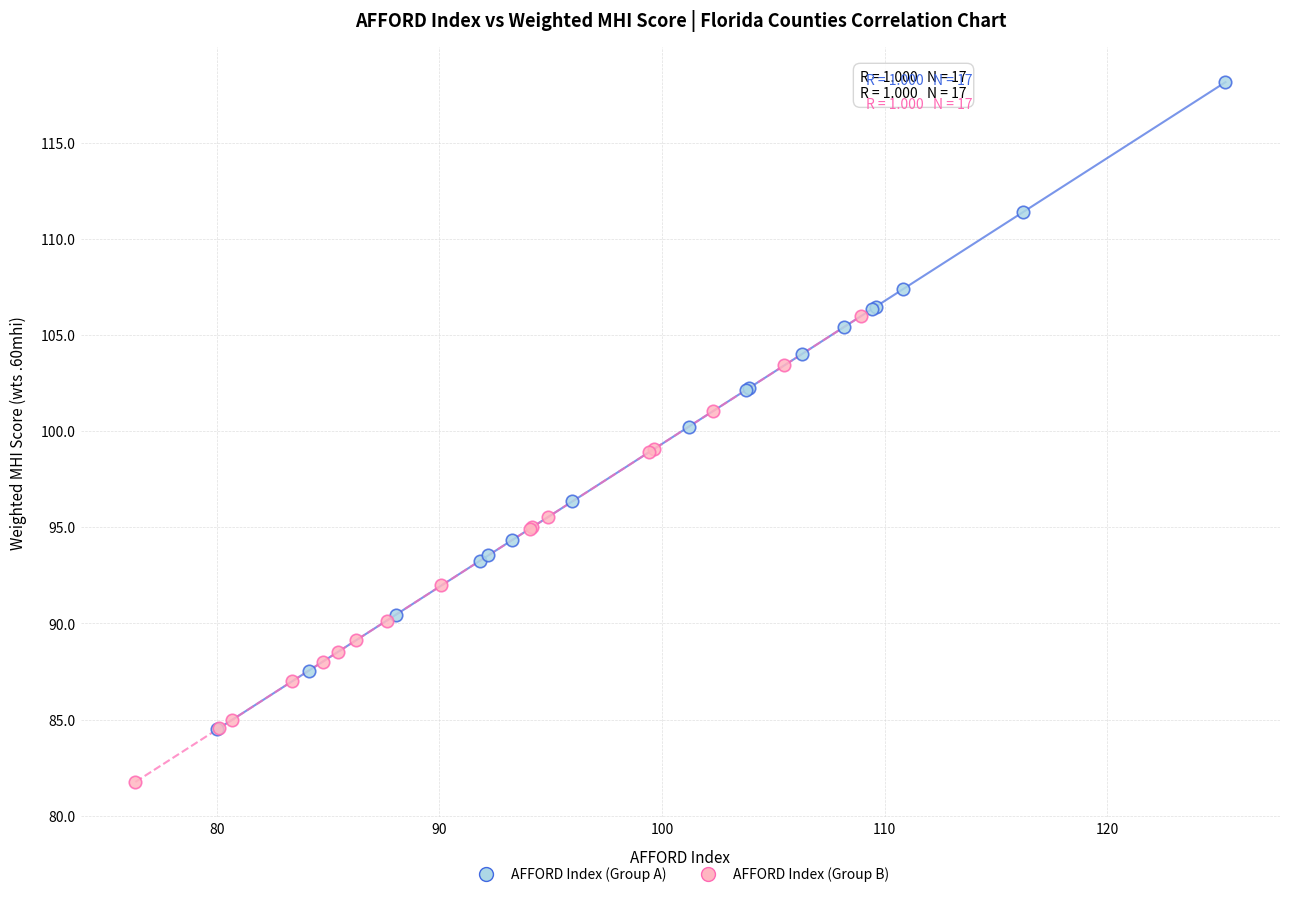

What are all the series names shown in the legend?

AFFORD Index (Group A), AFFORD Index (Group B)